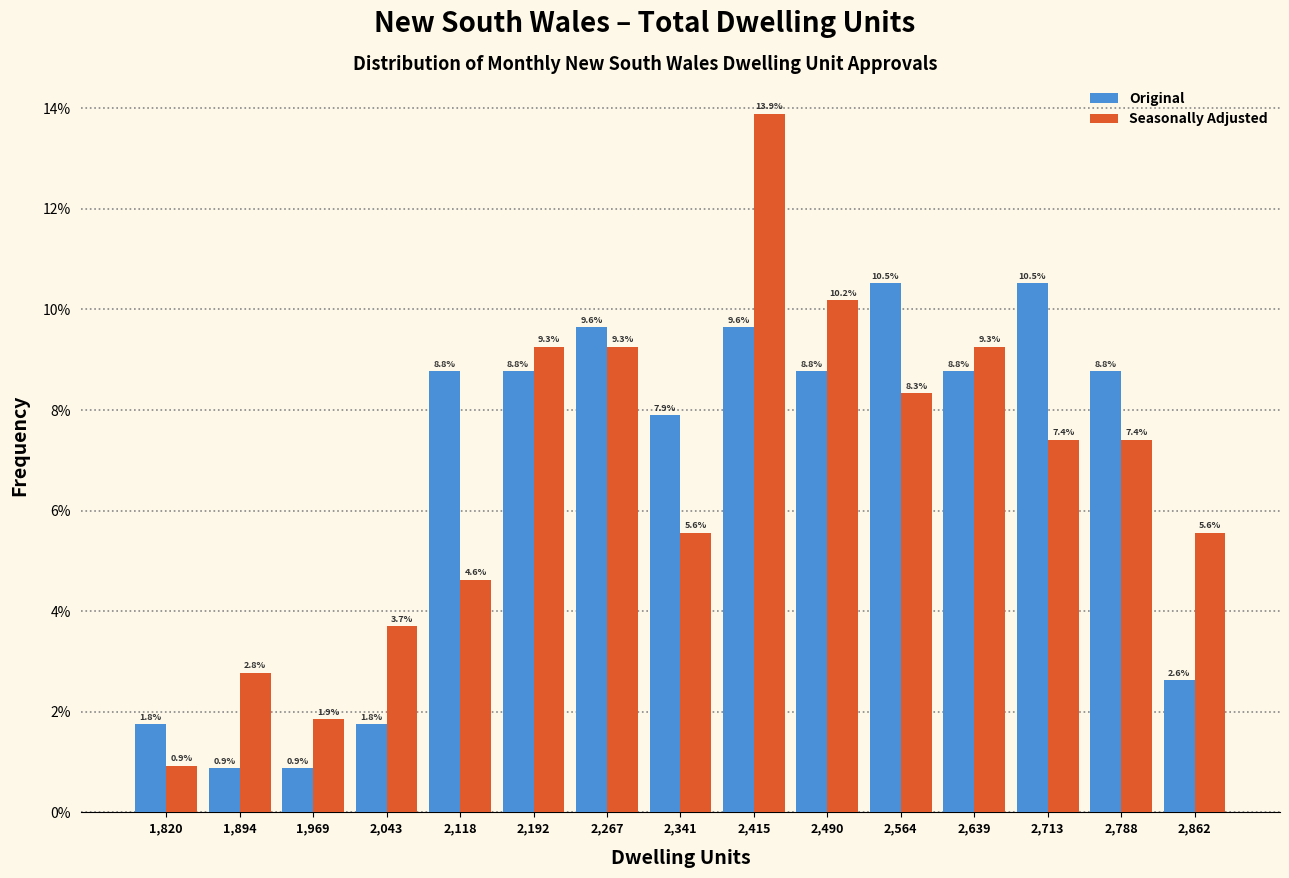

Reading left to right, transcribe this chart: for each range on the x-axis, give the height of each series' bar. The bar edges are not printed on the chart, so give them approximately, as read against the axis.

1780 to 1860: Original=1.8	Seasonally Adjusted=0.9
1860 to 1930: Original=0.9	Seasonally Adjusted=2.8
1930 to 2010: Original=0.9	Seasonally Adjusted=1.9
2010 to 2080: Original=1.8	Seasonally Adjusted=3.7
2080 to 2160: Original=8.8	Seasonally Adjusted=4.6
2160 to 2230: Original=8.8	Seasonally Adjusted=9.3
2230 to 2300: Original=9.6	Seasonally Adjusted=9.3
2300 to 2380: Original=7.9	Seasonally Adjusted=5.6
2380 to 2450: Original=9.6	Seasonally Adjusted=13.9
2450 to 2530: Original=8.8	Seasonally Adjusted=10.2
2530 to 2600: Original=10.5	Seasonally Adjusted=8.3
2600 to 2680: Original=8.8	Seasonally Adjusted=9.3
2680 to 2750: Original=10.5	Seasonally Adjusted=7.4
2750 to 2830: Original=8.8	Seasonally Adjusted=7.4
2830 to 2900: Original=2.6	Seasonally Adjusted=5.6